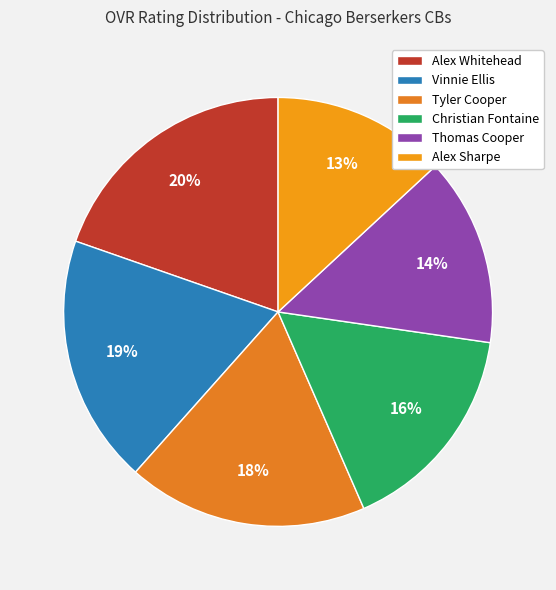

Which has a higher value, Alex Sharpe or Thomas Cooper?

Thomas Cooper